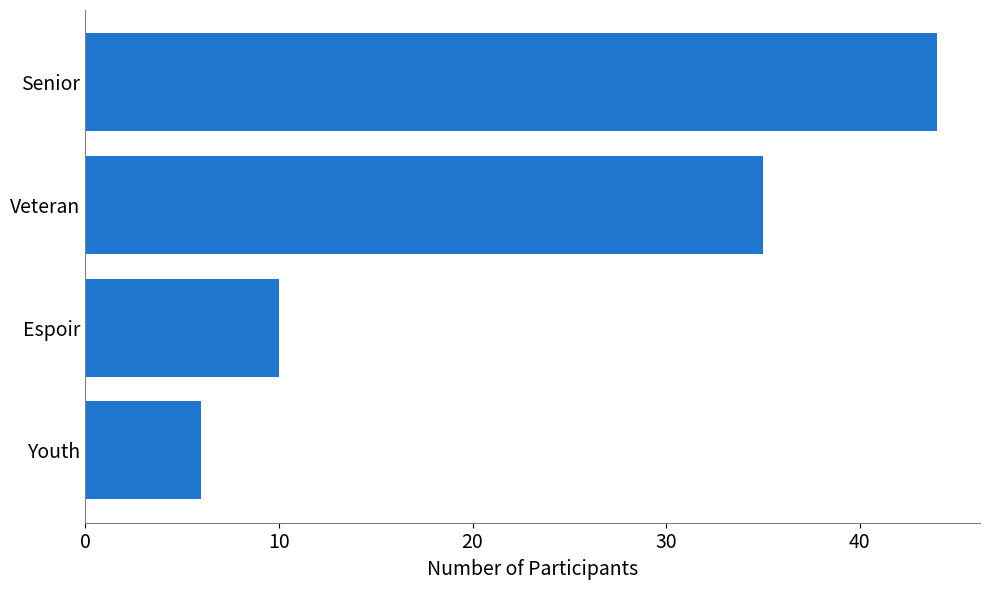

How many categories are shown in the chart?

4